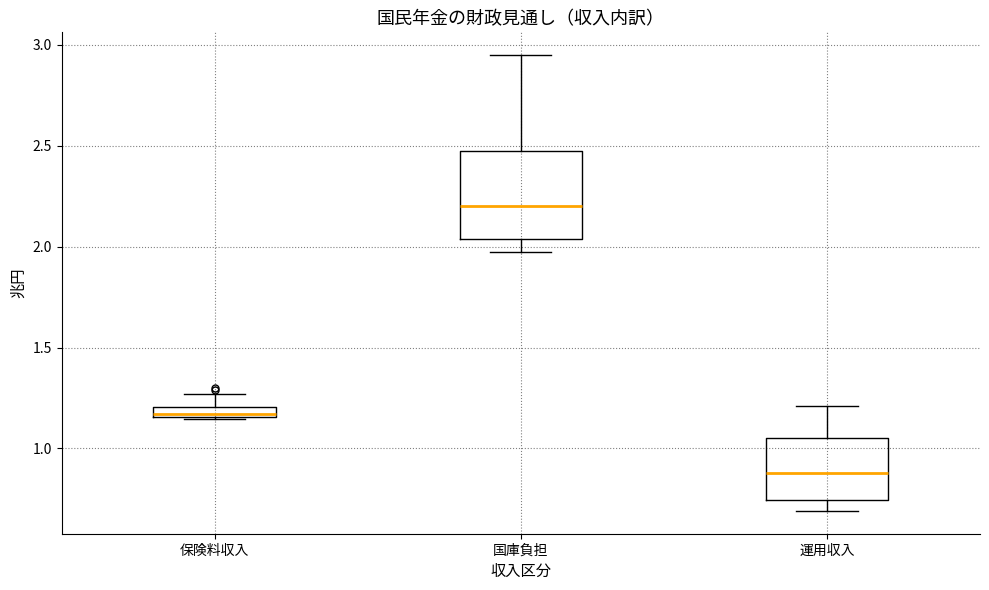

Comparing the boxes themselves (not the whiskers), which one is the tallest?

国庫負担